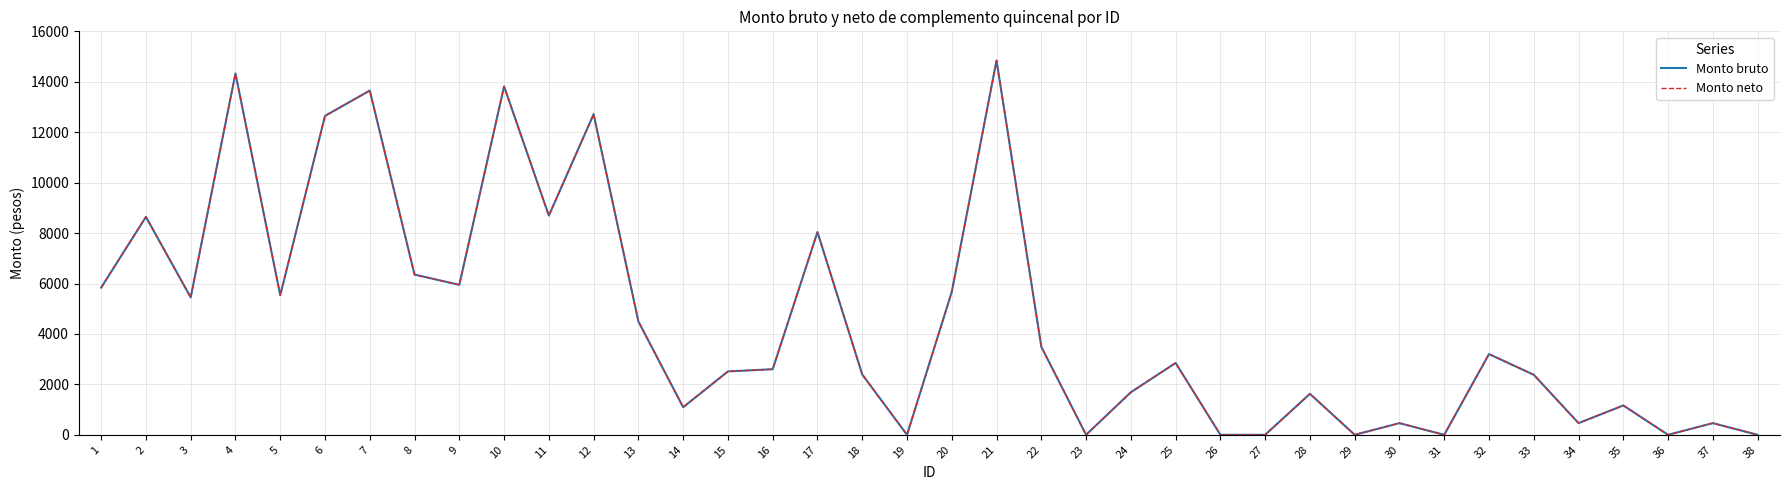

Reading right to left, list all the values displayed in this chart.

Monto bruto: 0.0	463.0	0.0	1164.2	463.0	2381.3	3201.9	0.0	463.1	0.0	1625.8	0.0	0.0	2850.2	1687.3	0.0	3491.9	14844.2	5667.6	0.0	2392.1	8041.4	2601.3	2513.7	1094.6	4496.9	12713.0	8692.7	13816.7	5947.4	6353.6	13651.8	12646.9	5535.2	14331.9	5448.7	8642.8	5837.1
Monto neto: 0.0	463.0	0.0	1164.2	463.0	2381.3	3201.9	0.0	463.1	0.0	1625.8	0.0	0.0	2850.2	1687.3	0.0	3491.9	14844.2	5667.6	0.0	2392.1	8041.4	2601.3	2513.7	1094.6	4496.9	12713.0	8692.7	13816.7	5947.4	6353.6	13651.8	12646.9	5535.2	14331.9	5448.7	8642.8	5837.1